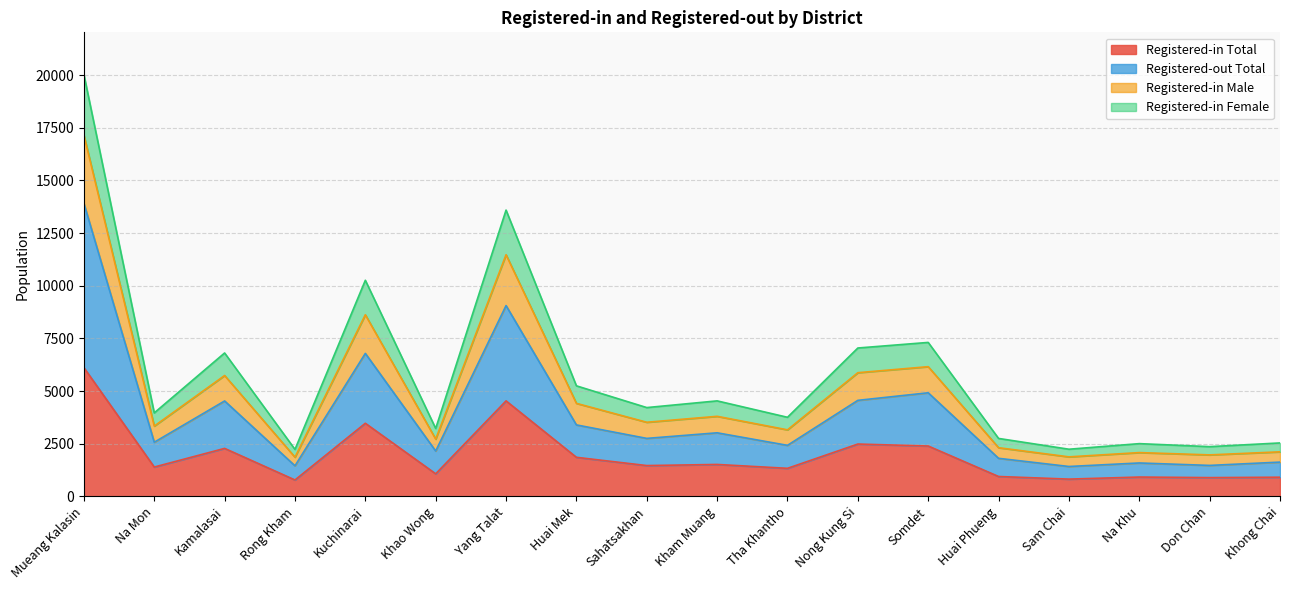

How many values in the Registered-in Total series are below 1463?

9